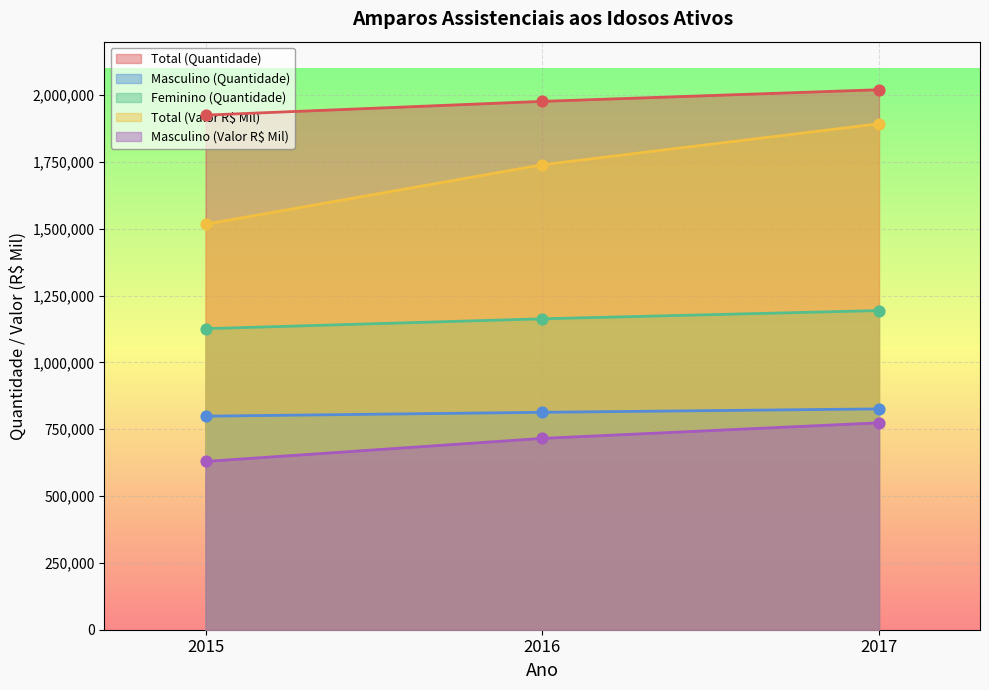

At which category is the sum across all series the highest?

2017